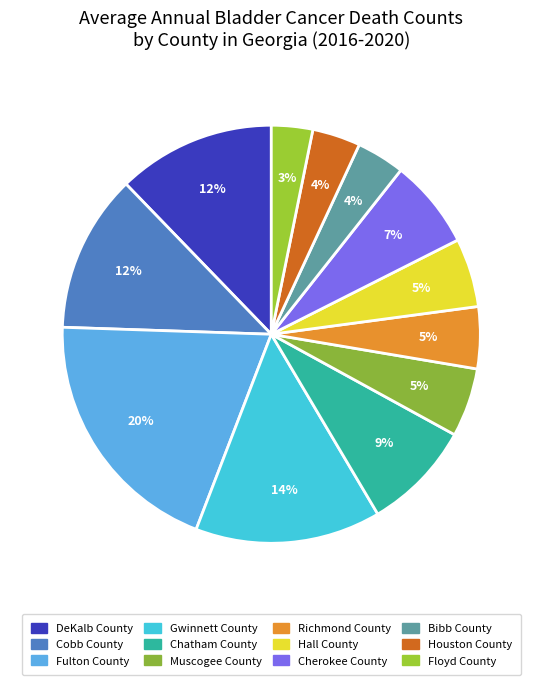

Does DeKalb County represent more than half of the total?

No